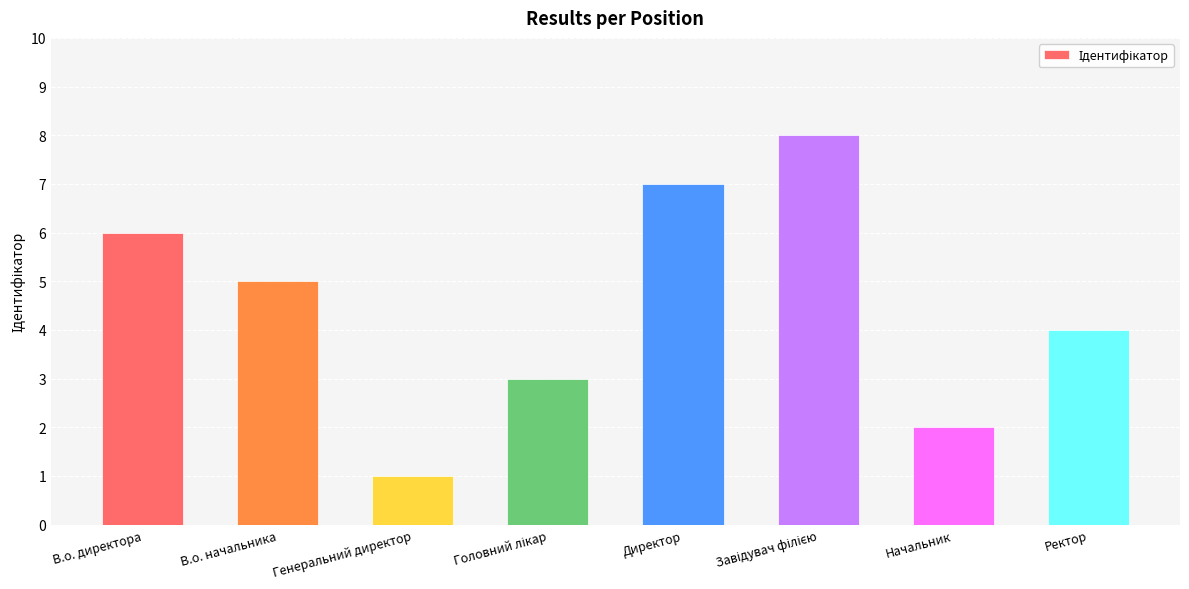

Reading left to right, extract all data points from this chart.

6	5	1	3	7	8	2	4